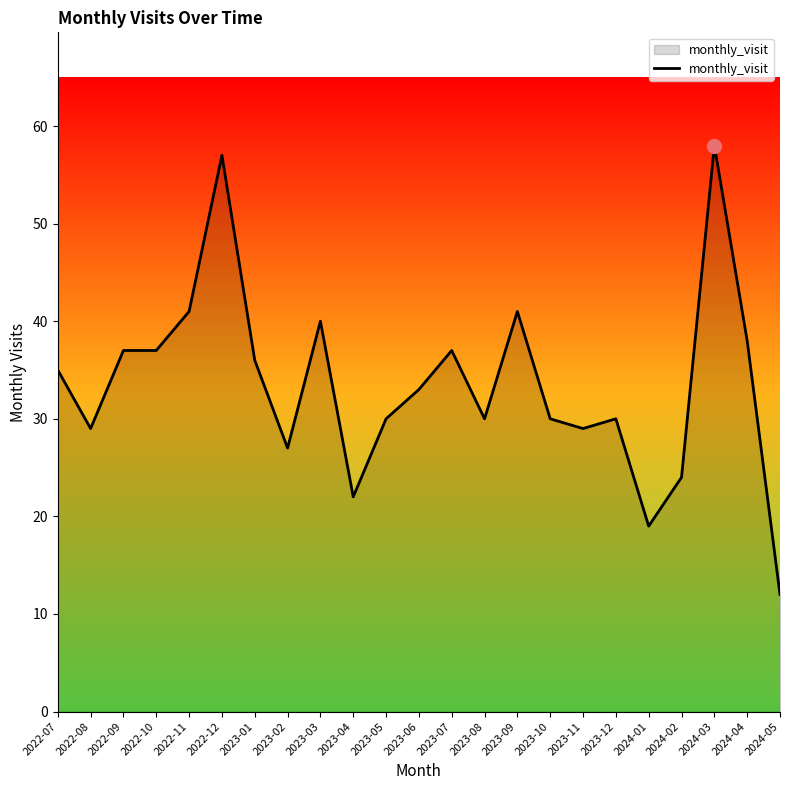

What is the change in value from 2022-09 to 2023-05?

-7